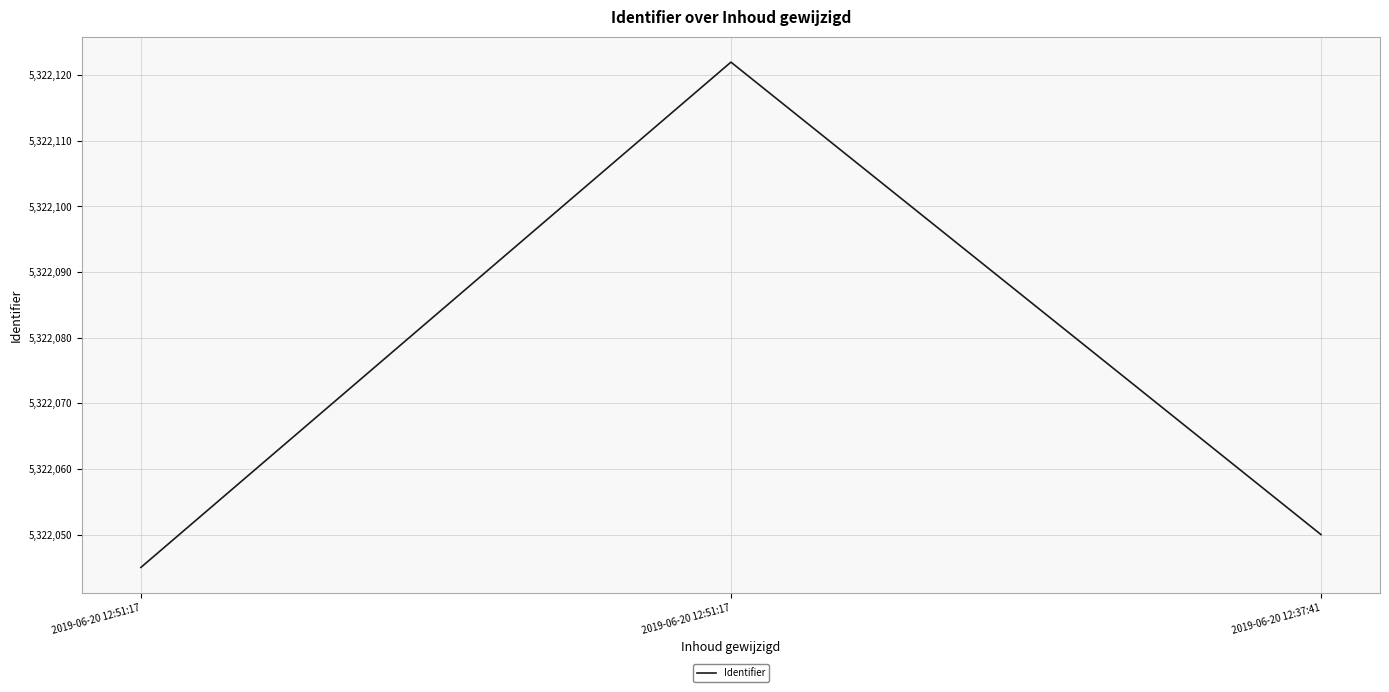

How many values are below 5322050?

1